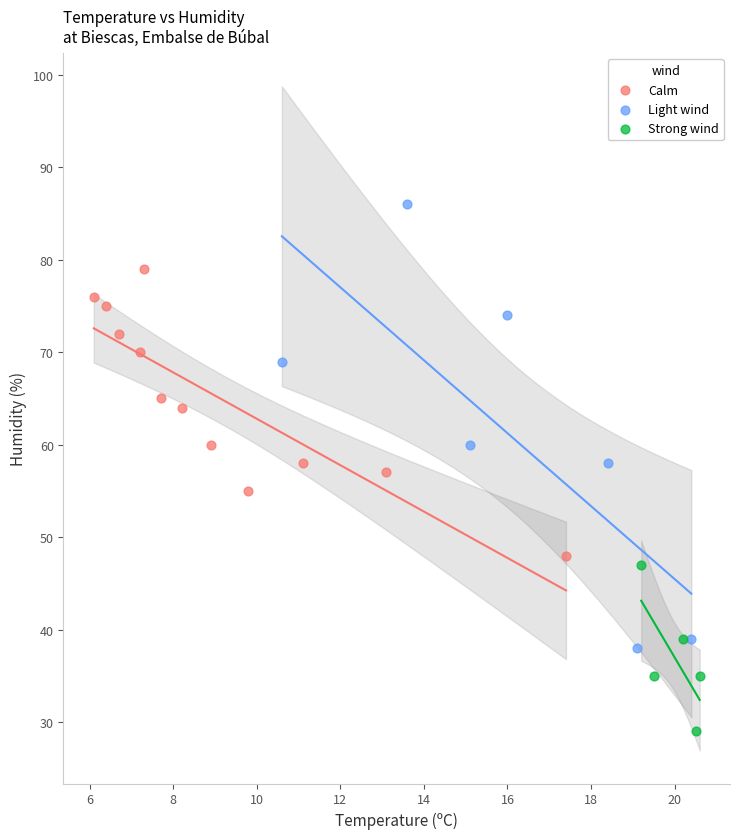

Which series has the widest spread of Y values?

Light wind